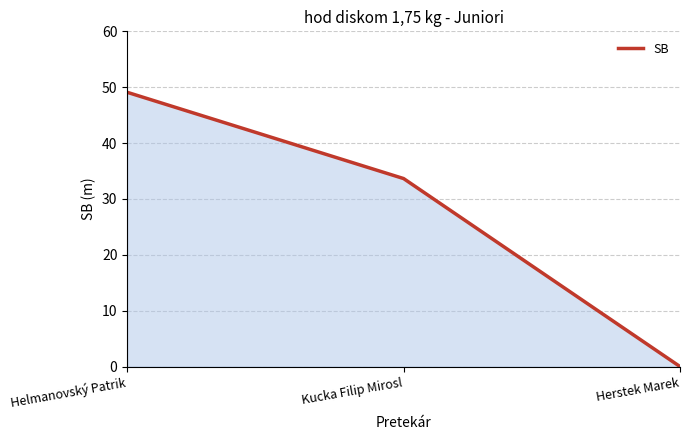

The value at Herstek Marek is 0.0. True or false?

True